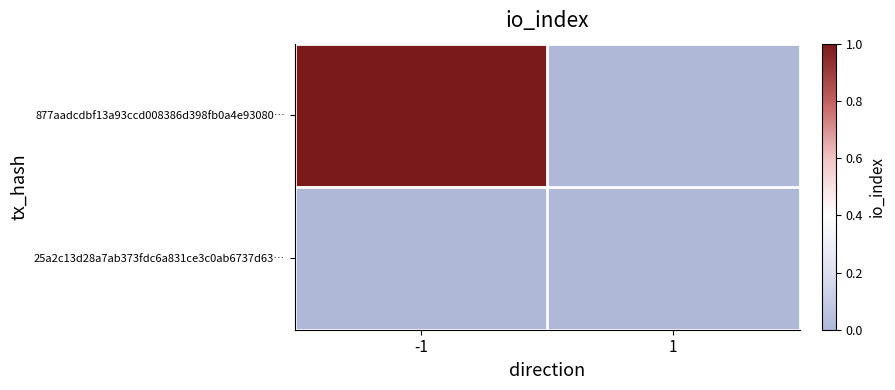

List the series in order of their overall mean, highest first.

877aadcdbf13a93ccd008386d398fb0a4e93080…, 25a2c13d28a7ab373fdc6a831ce3c0ab6737d63…